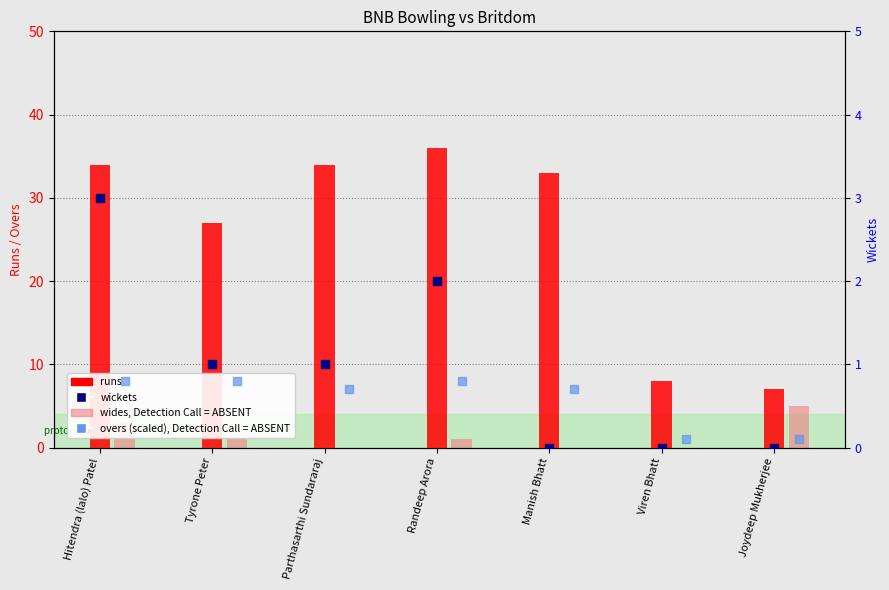

At how many categories does at least one series exceed 13?

5